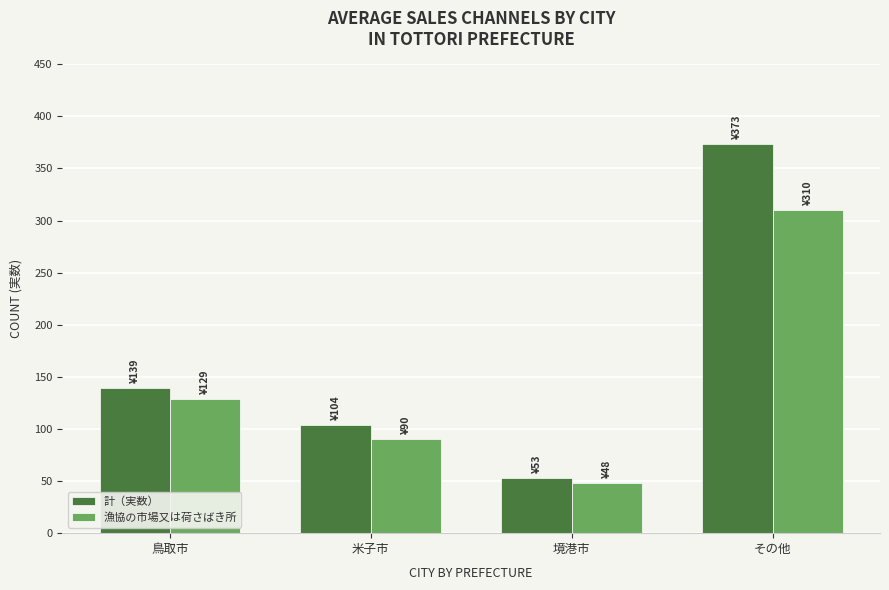

Reading right to left, what are all the values shown in this chart?

計（実数）: その他=373	境港市=53	米子市=104	鳥取市=139
漁協の市場又は荷さばき所: その他=310	境港市=48	米子市=90	鳥取市=129